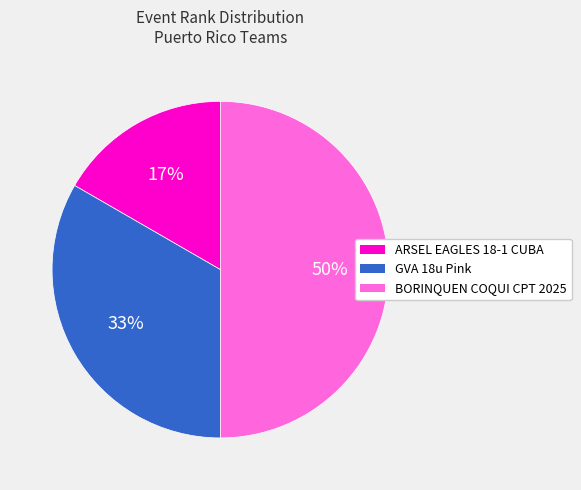

The ARSEL EAGLES 18-1 CUBA slice represents 17% of the pie. True or false?

True